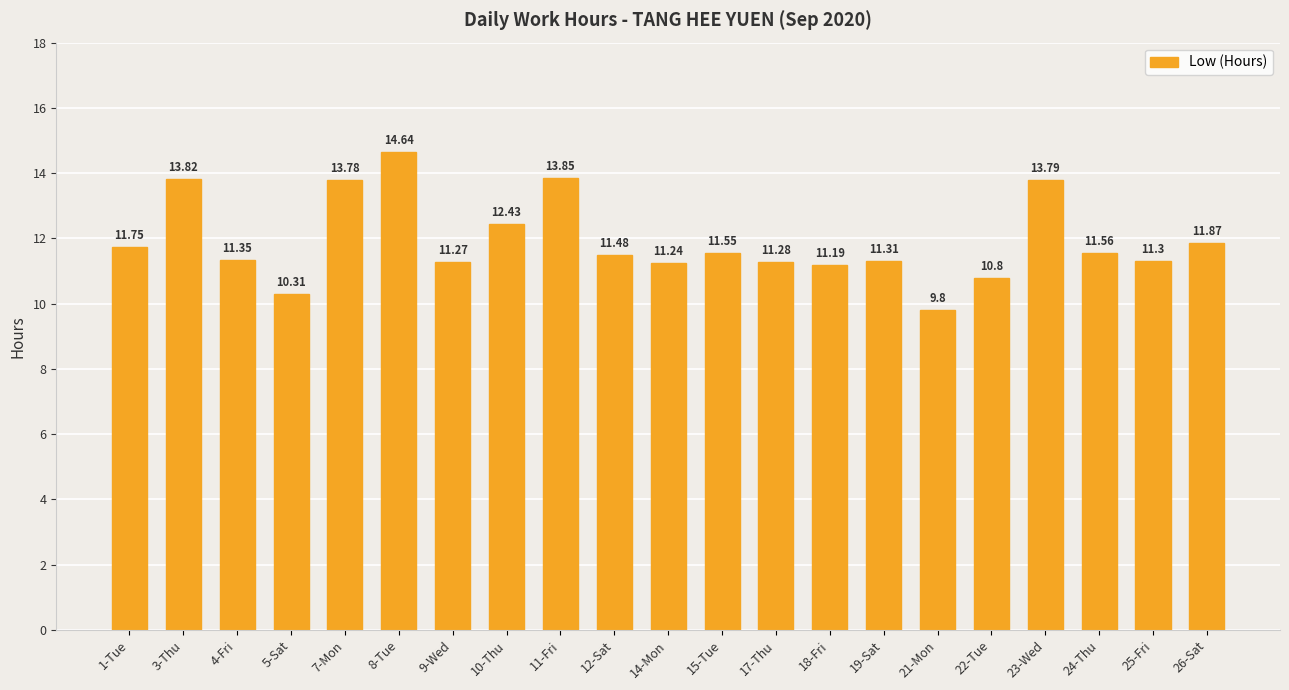

Approximately how many times larger is the value at 23-Wed compared to 8-Tue?

0.9